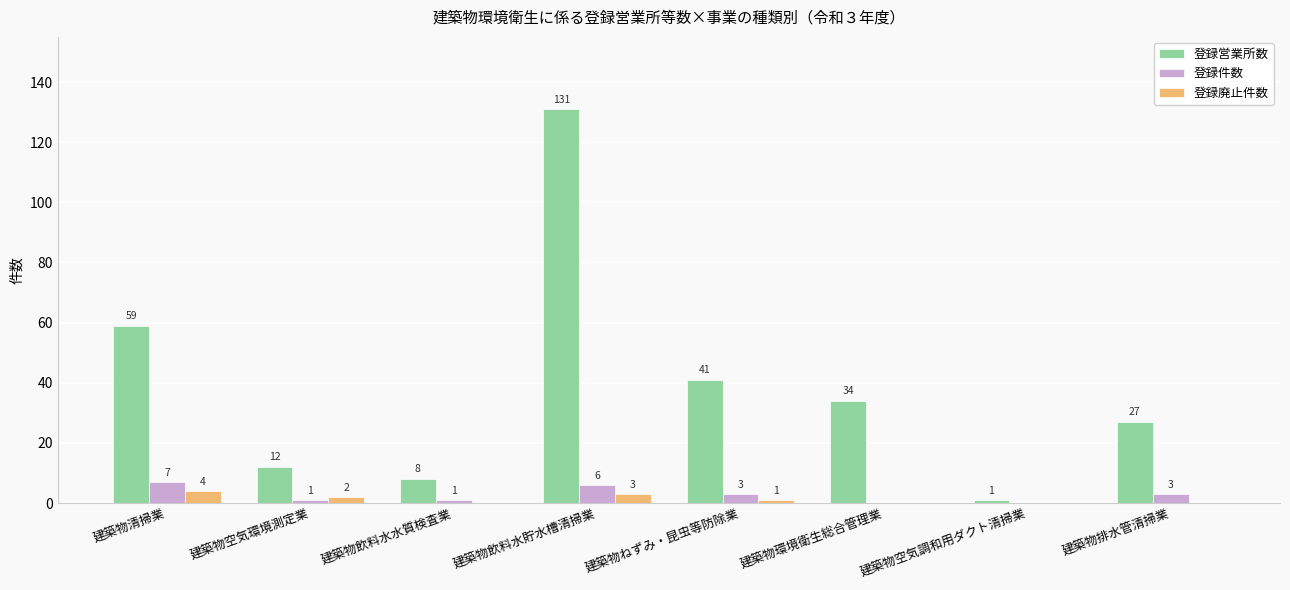

Which label corresponds to the largest value in the chart?

建築物飲料水貯水槽清掃業